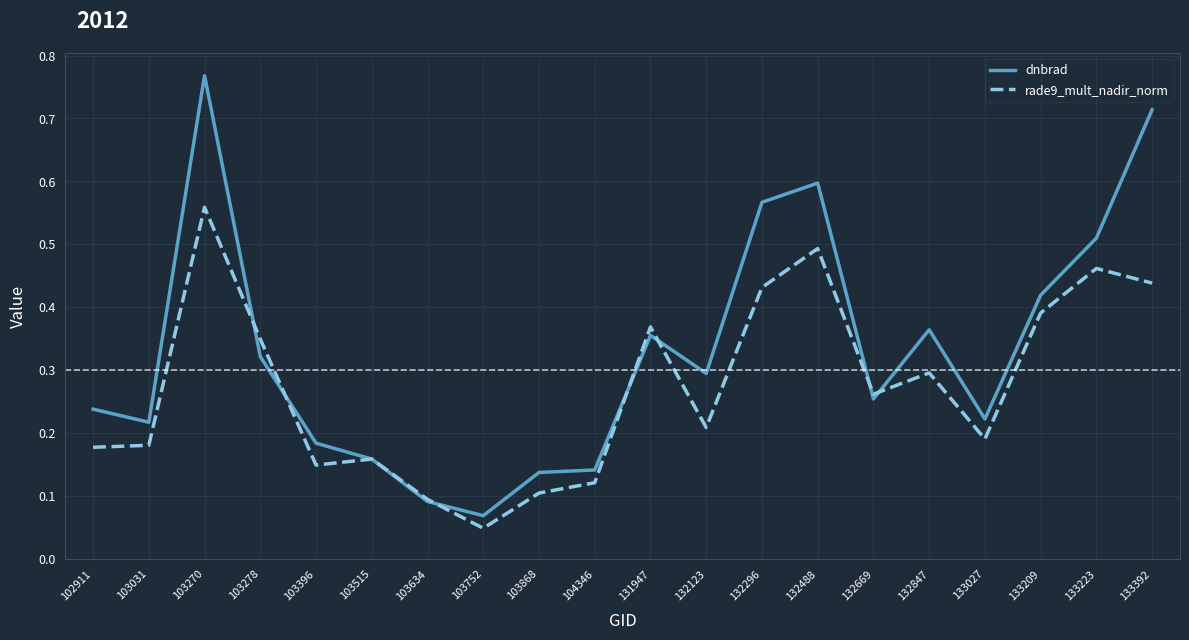

True or false: dnbrad has a value of 0.3 at 132669.

True